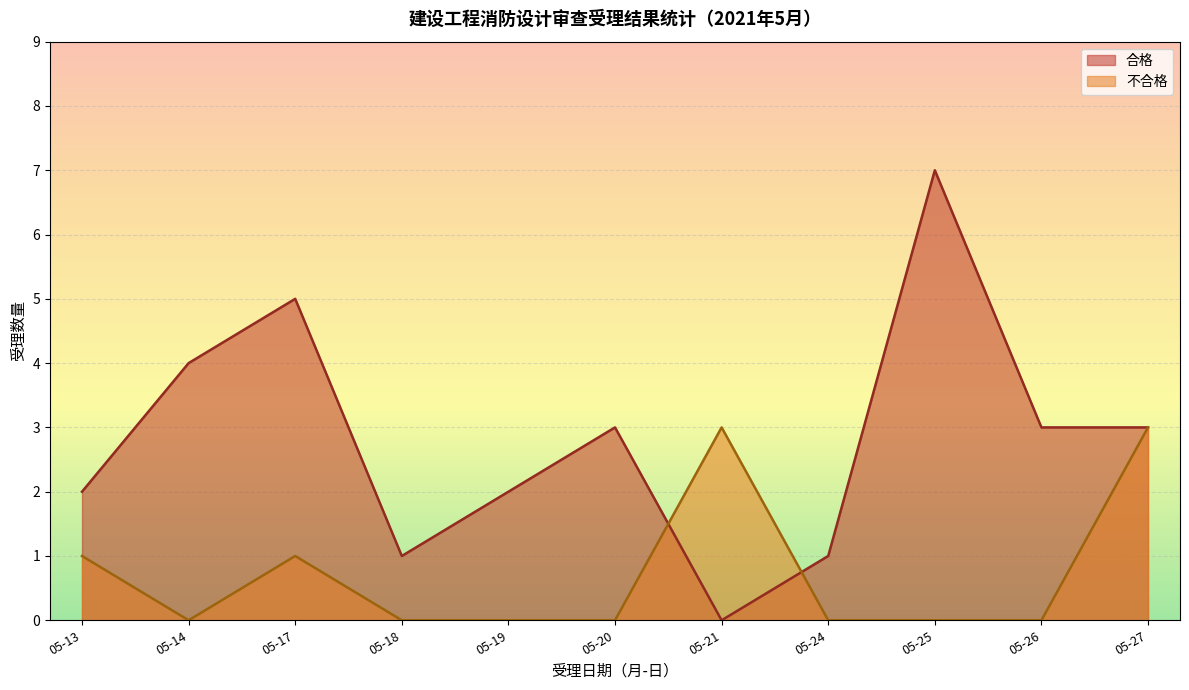

How many 合格 values are between 1 and 7?

9